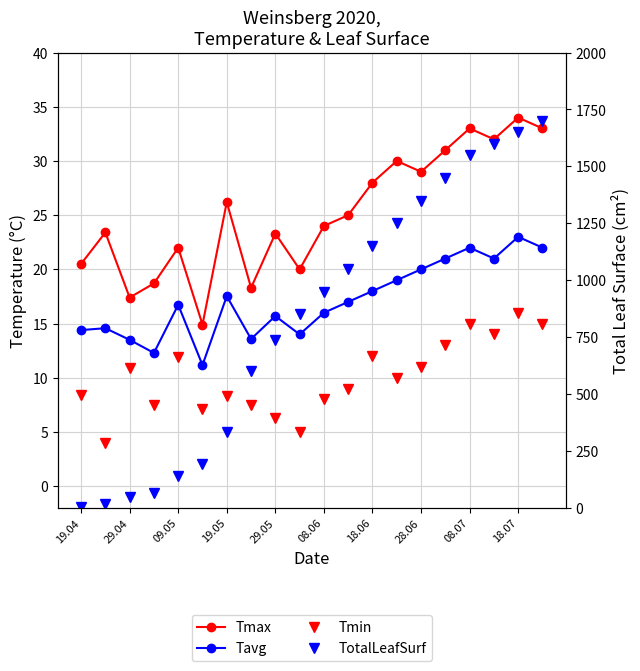

The TotalLeafSurf series shows 1699.0 at 08.06. True or false?

False